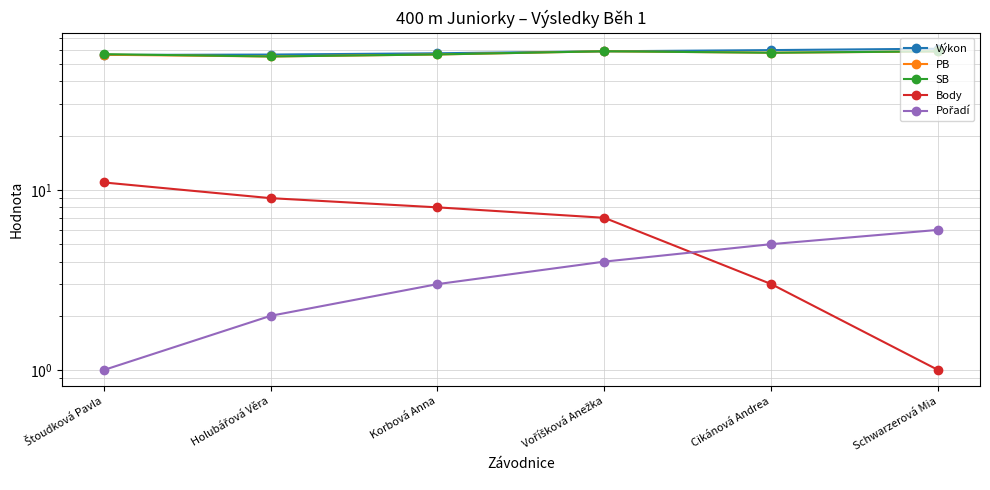

What is the label of the 4th point from the left?

Voříšková Anežka